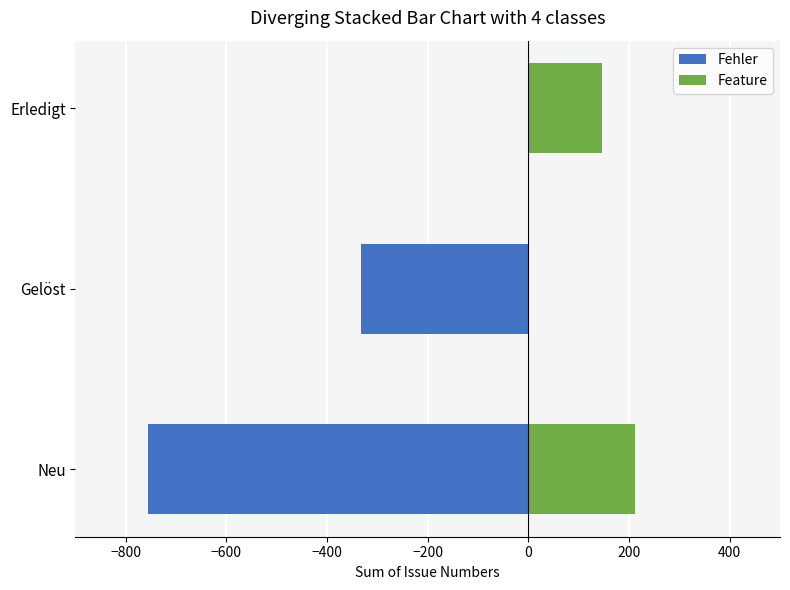

Which series has the widest spread of values?

Fehler